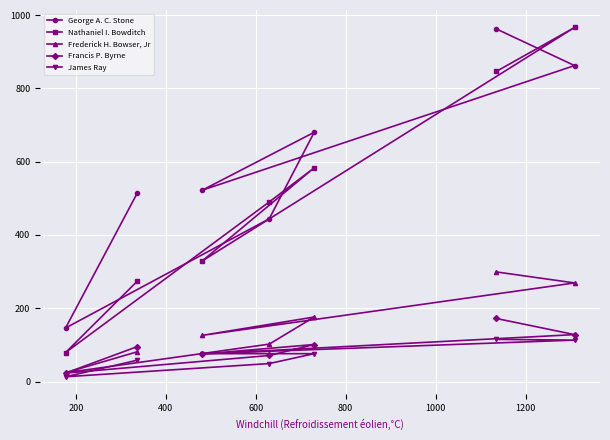

List the series in order of their peak value, lowest first.

James Ray, Francis P. Byrne, Frederick H. Bowser, Jr, George A. C. Stone, Nathaniel I. Bowditch